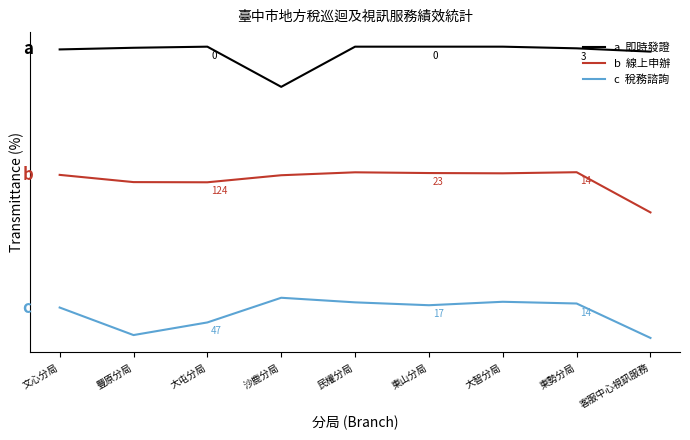

Does the chart display data point markers on the line(s)?

No